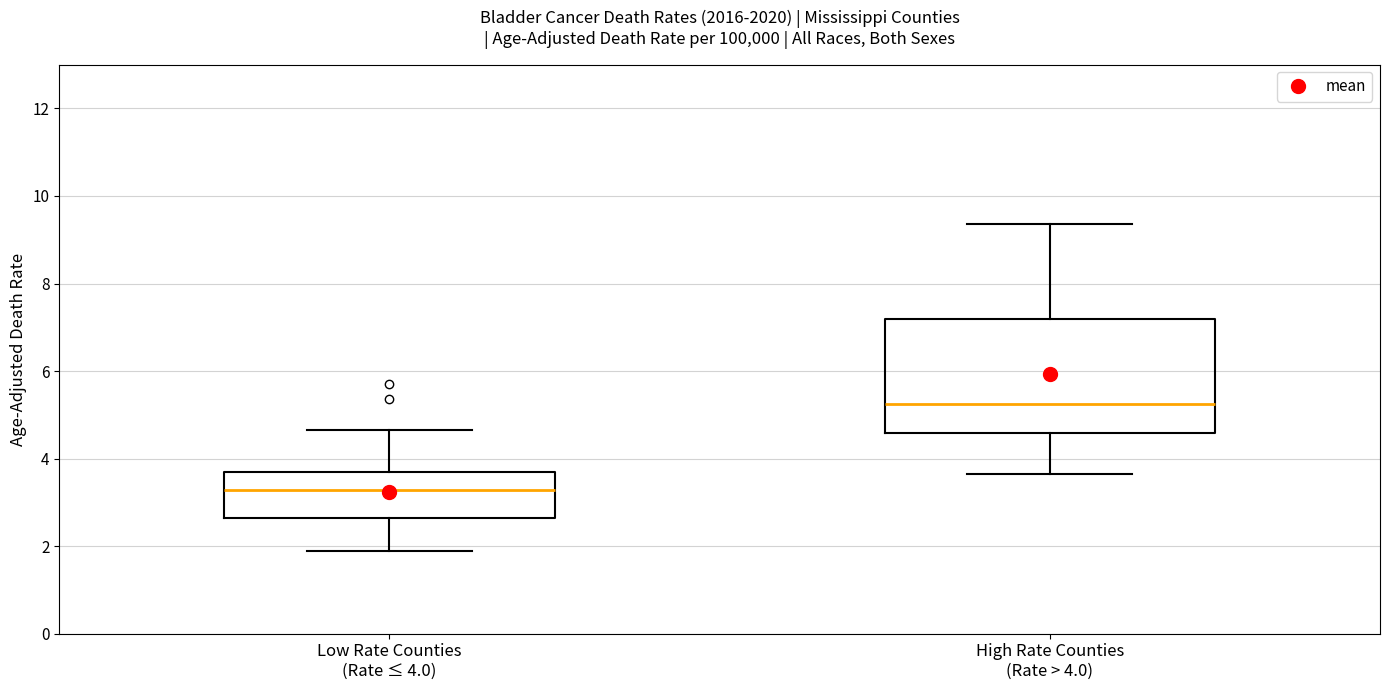

Which box is the tallest, from its lower edge to its upper edge?

High Rate Counties (Rate > 4.0)